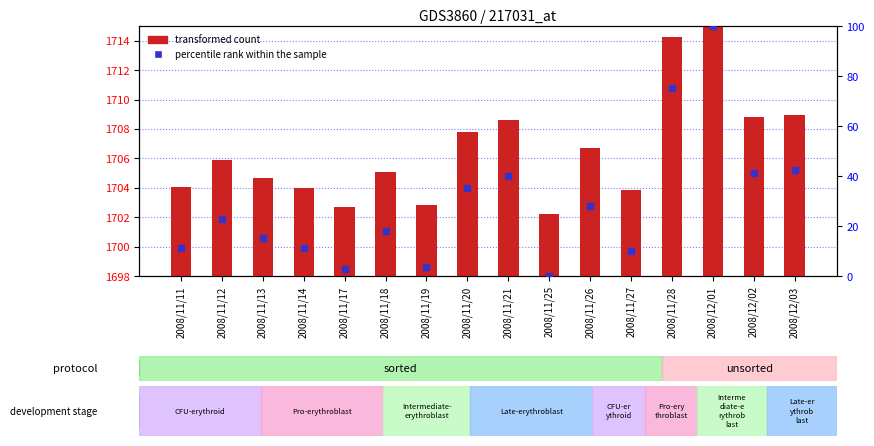

At which category is the sum across all series the highest?

2008/12/01